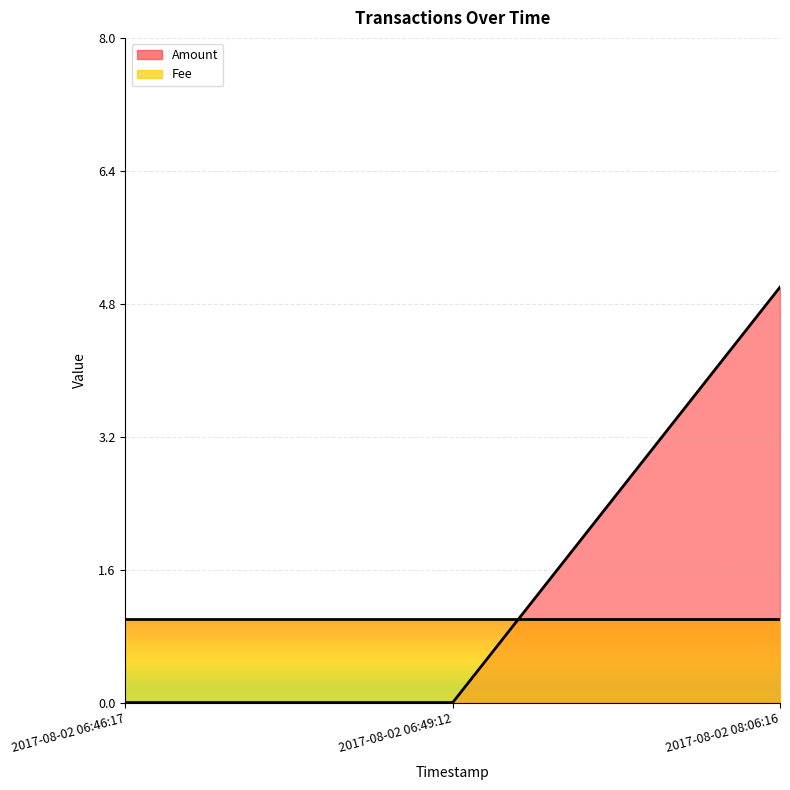

List the labels in order of value, smallest first.

2017-08-02 06:46:17, 2017-08-02 06:49:12, 2017-08-02 08:06:16